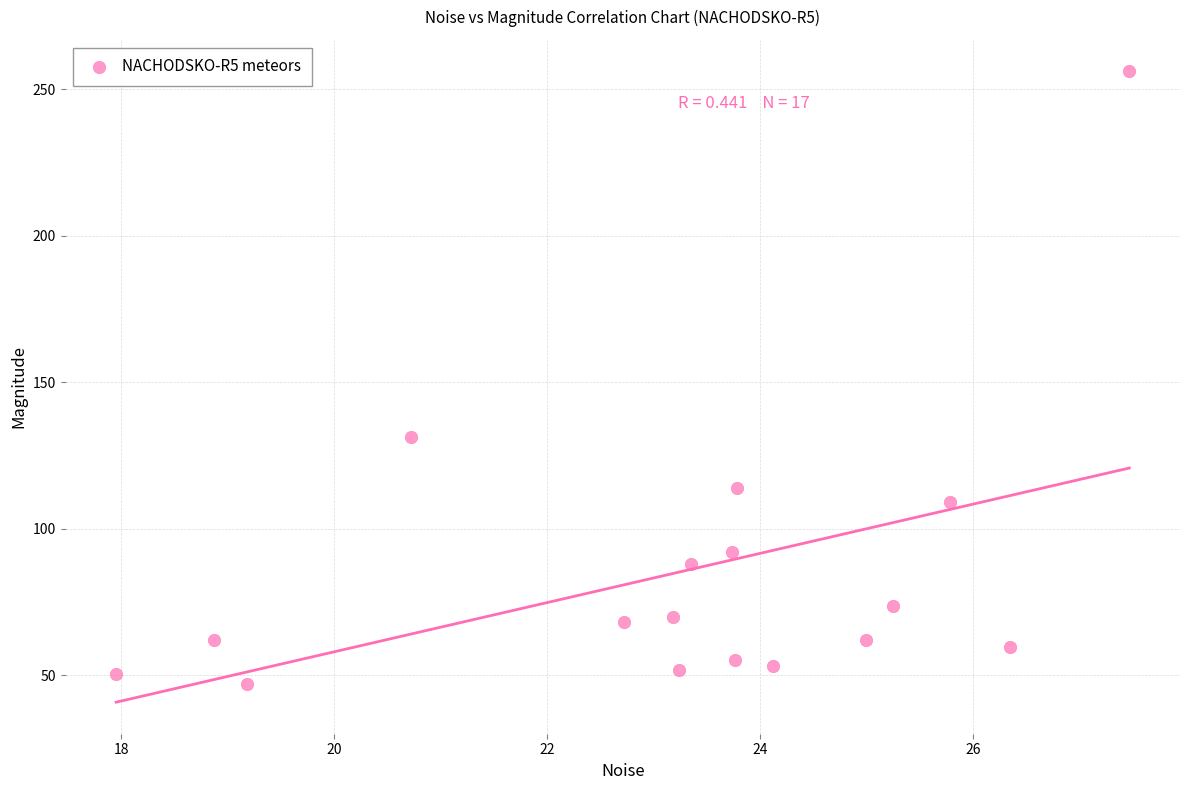

What Y value in the scatter plot is closest to 151?

131.3